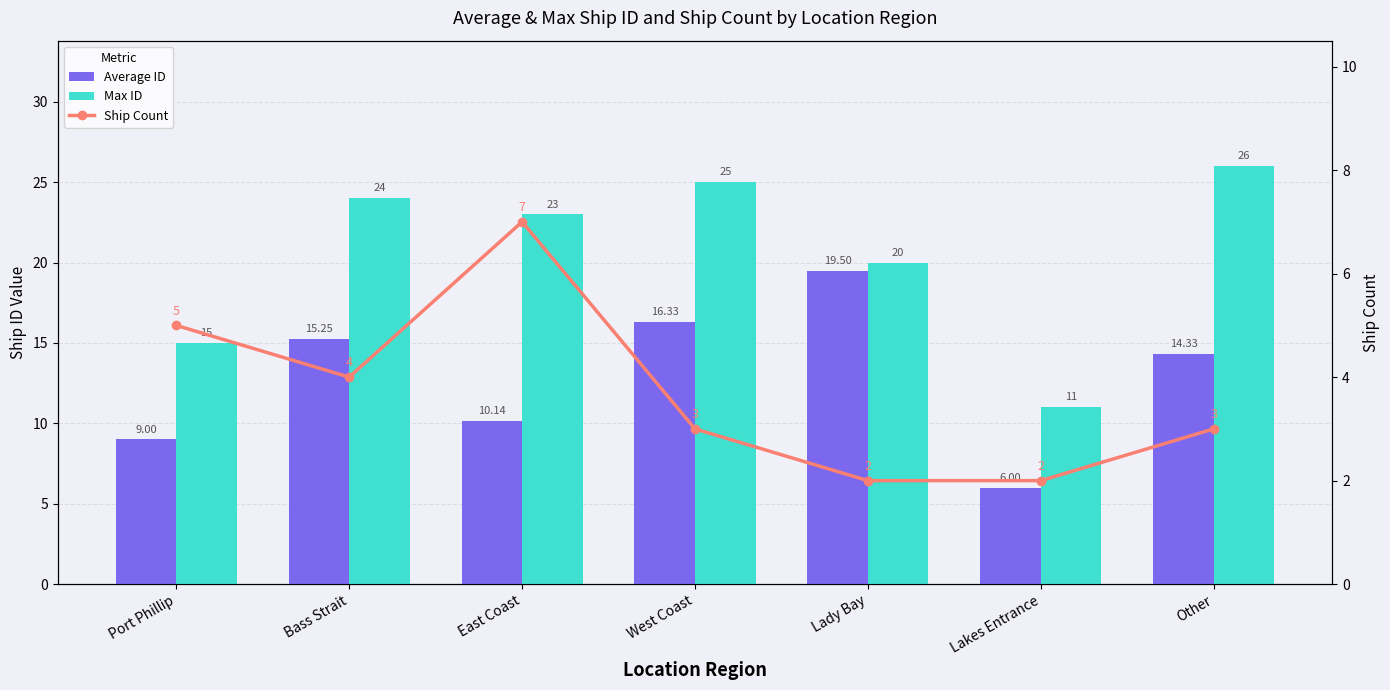

Are the bars horizontal?

No